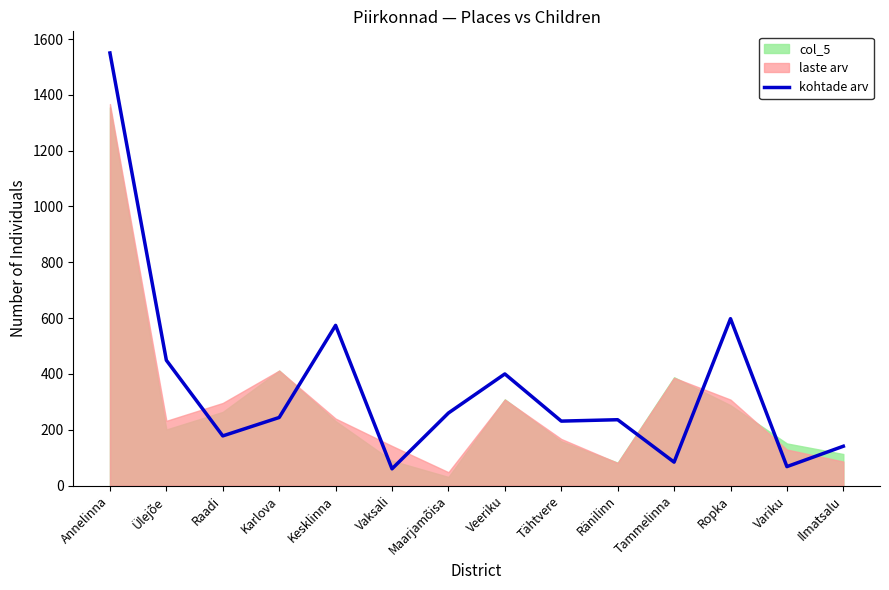

What is the greatest value displayed?

1550